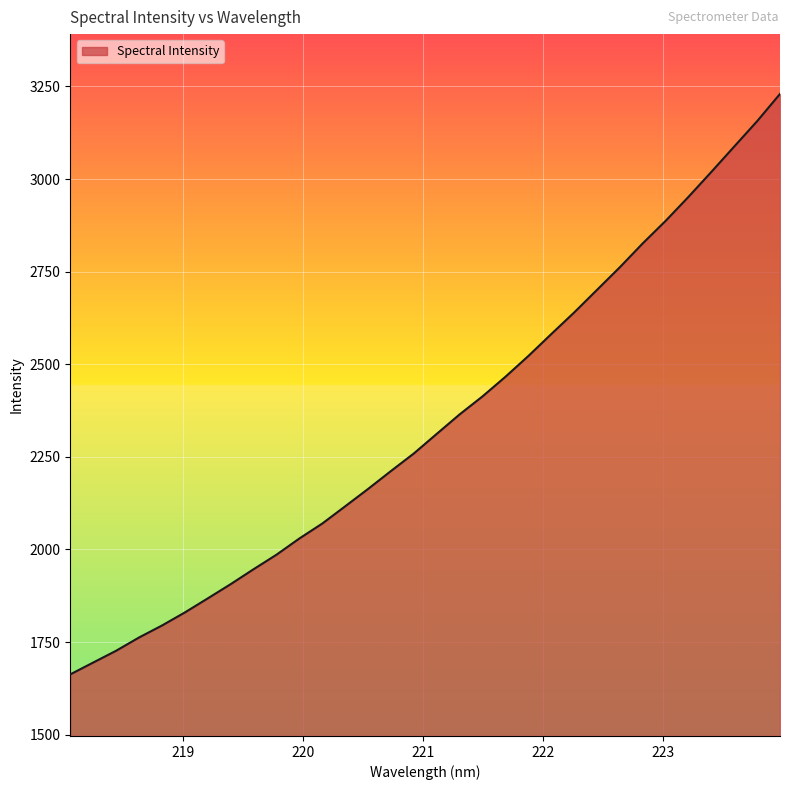

How many lines are shown in the chart?

1